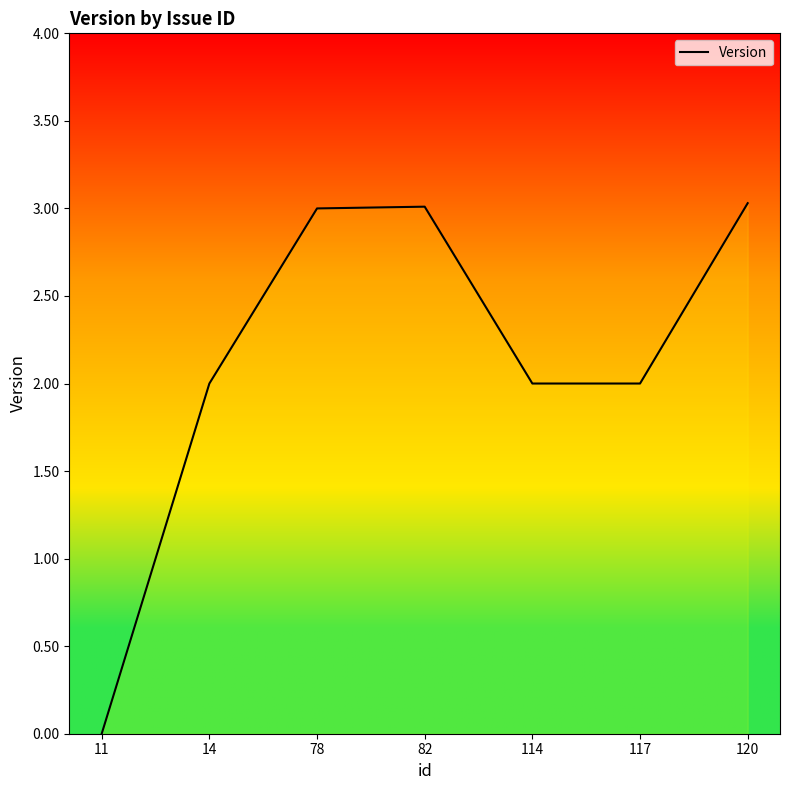

What is the maximum value shown in the chart?

3.0